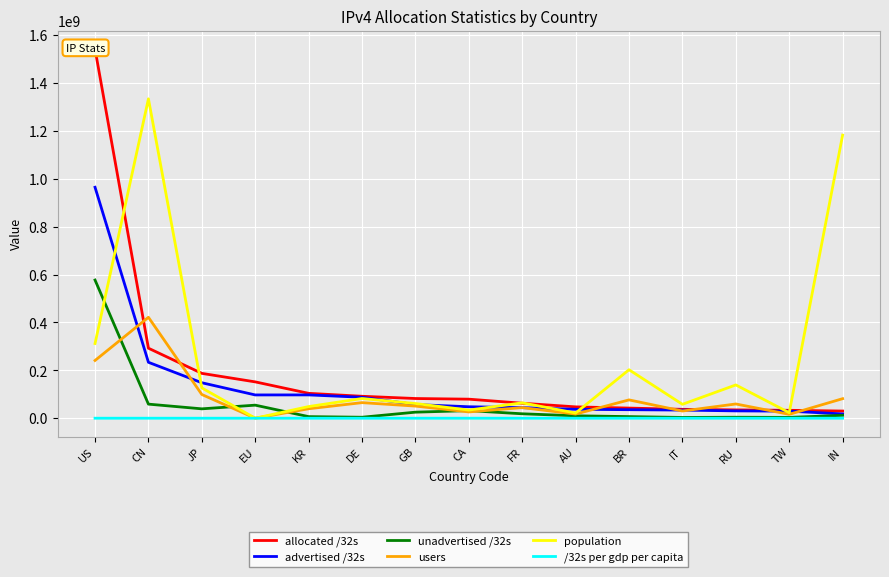

What are all the series names shown in the legend?

allocated /32s, advertised /32s, unadvertised /32s, users, population, /32s per gdp per capita